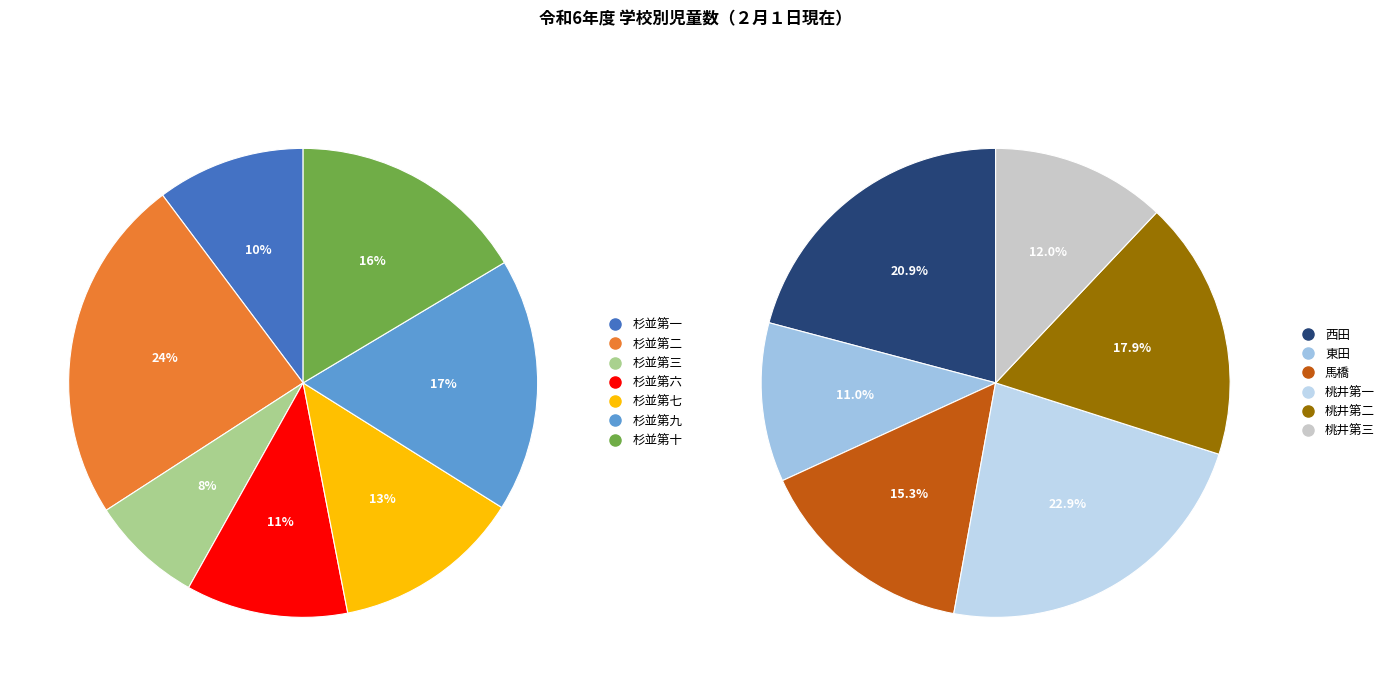

True or false: 桃井第三 accounts for 1% of the total.

False